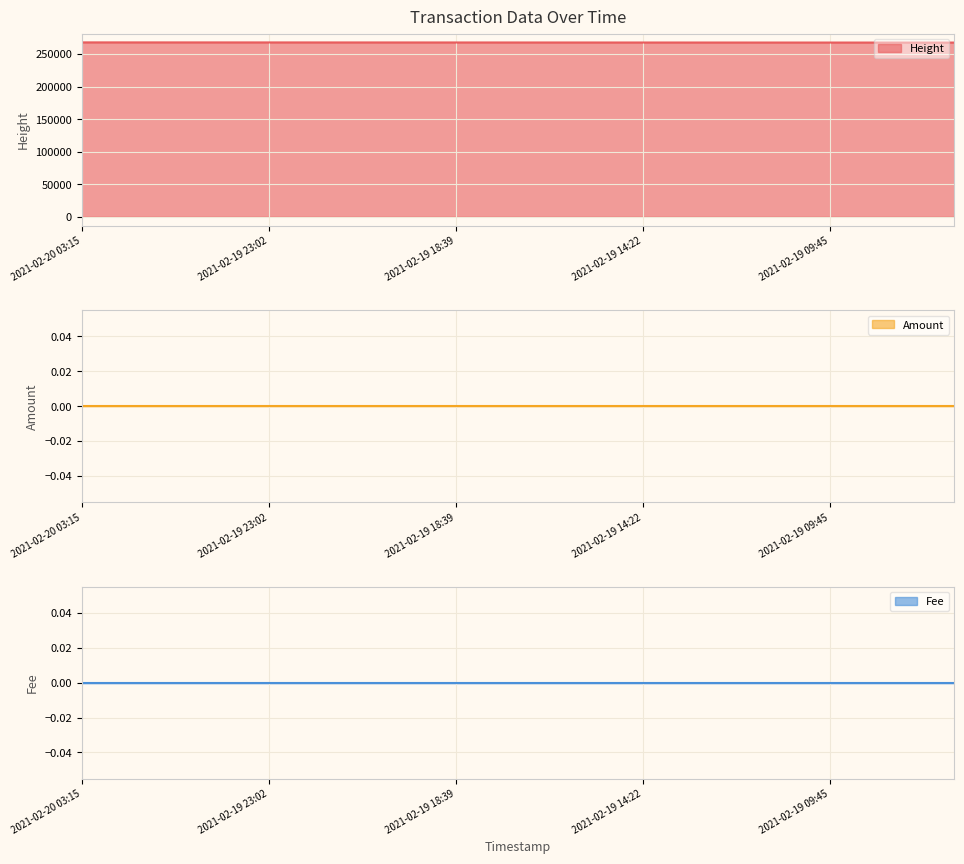

True or false: Amount has more than 2 interior local peaks.

False